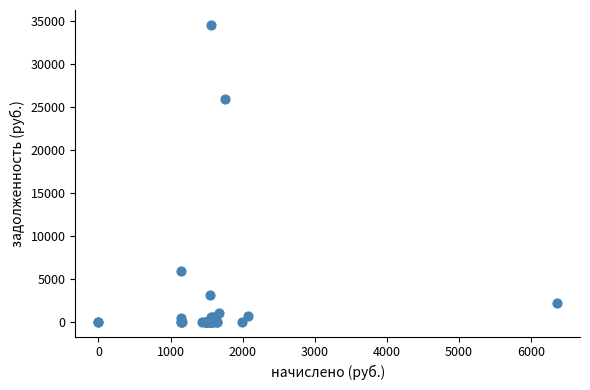

What Y value in the scatter plot is closest to 17260?

25937.7